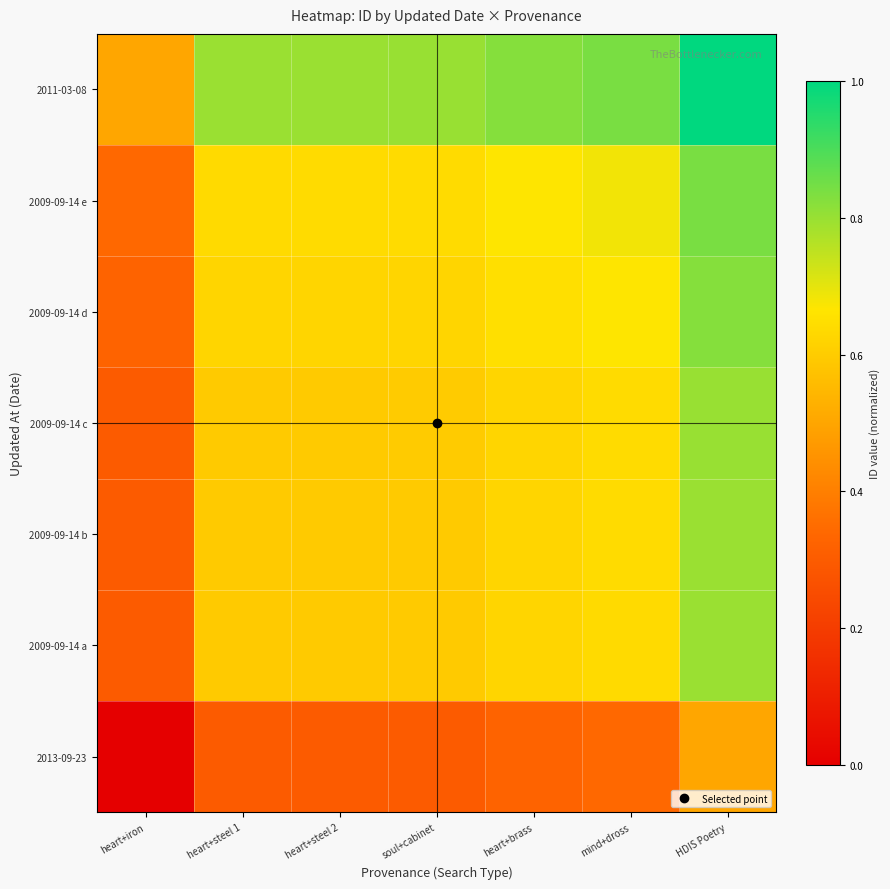

Between heart+iron and HDIS Poetry, which is larger?

HDIS Poetry